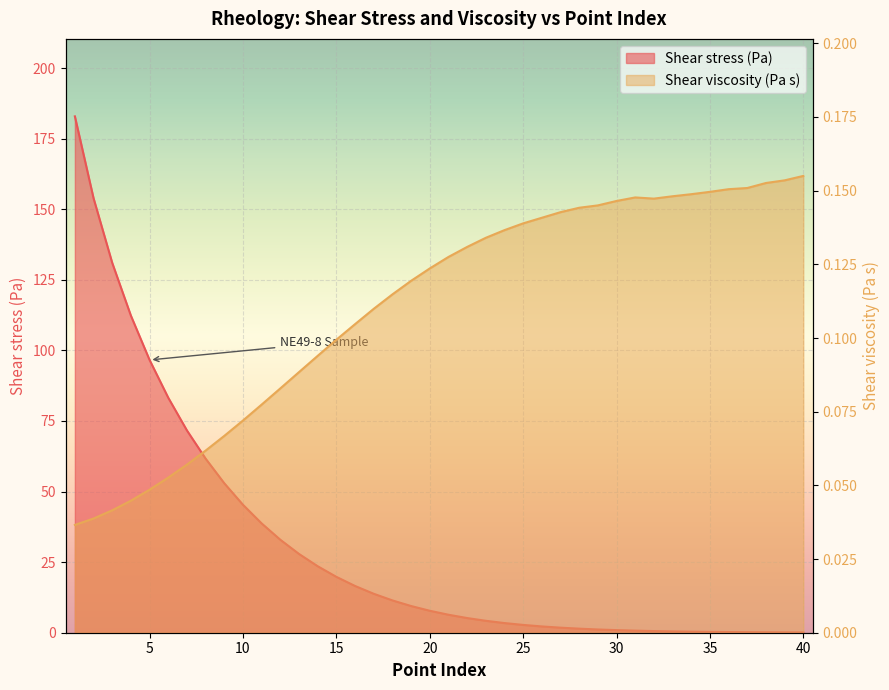

List the labels in order of Shear viscosity (Pa s) value, smallest first.

1, 2, 3, 4, 5, 6, 7, 8, 9, 10, 11, 12, 13, 14, 15, 16, 17, 18, 19, 20, 21, 22, 23, 24, 25, 26, 27, 28, 29, 30, 32, 31, 33, 34, 35, 36, 37, 38, 39, 40